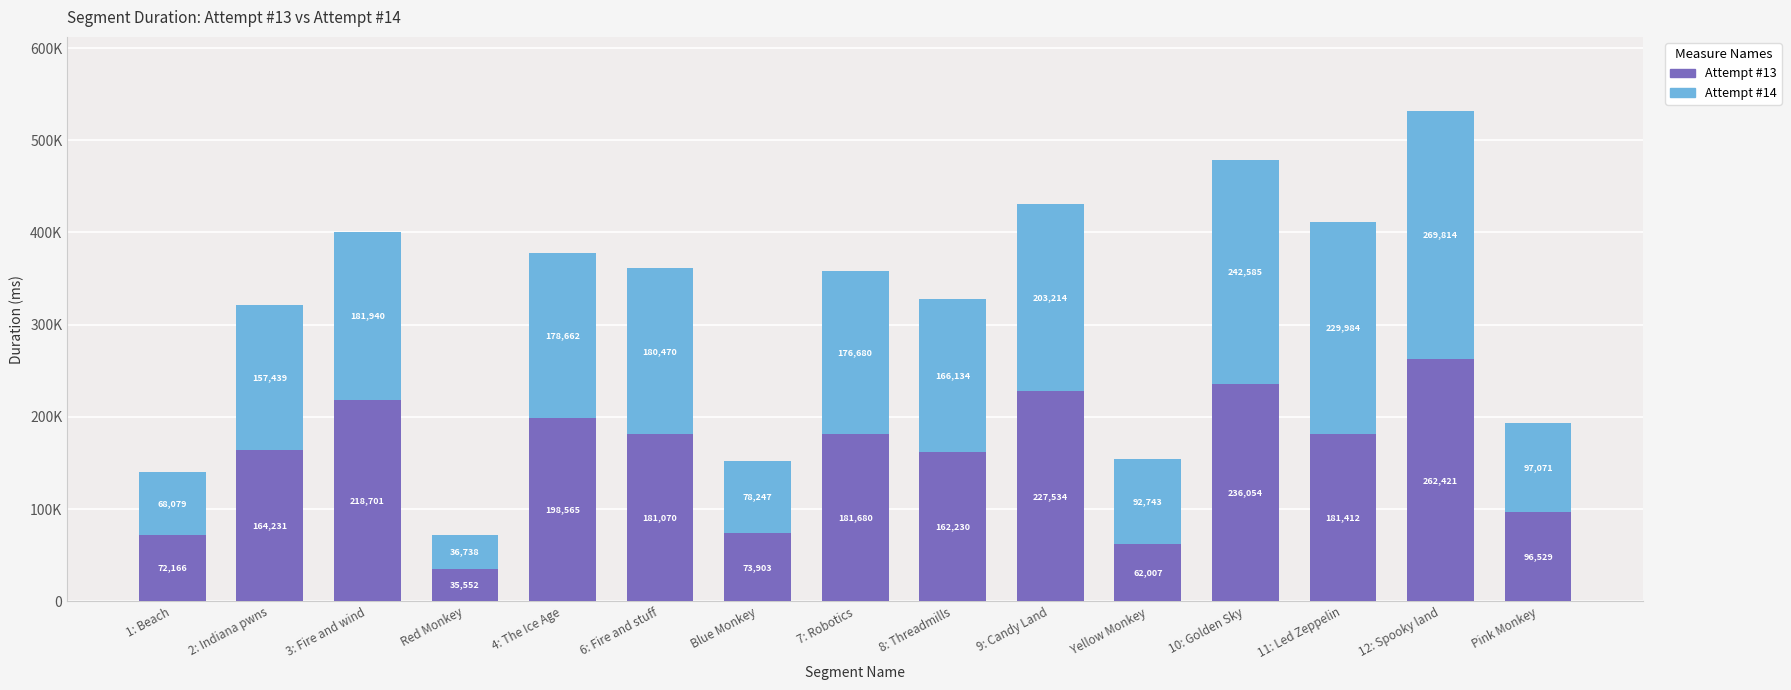

List the labels in order of Attempt #13 value, smallest first.

Red Monkey, Yellow Monkey, 1: Beach, Blue Monkey, Pink Monkey, 8: Threadmills, 2: Indiana pwns, 6: Fire and stuff, 11: Led Zeppelin, 7: Robotics, 4: The Ice Age, 3: Fire and wind, 9: Candy Land, 10: Golden Sky, 12: Spooky land